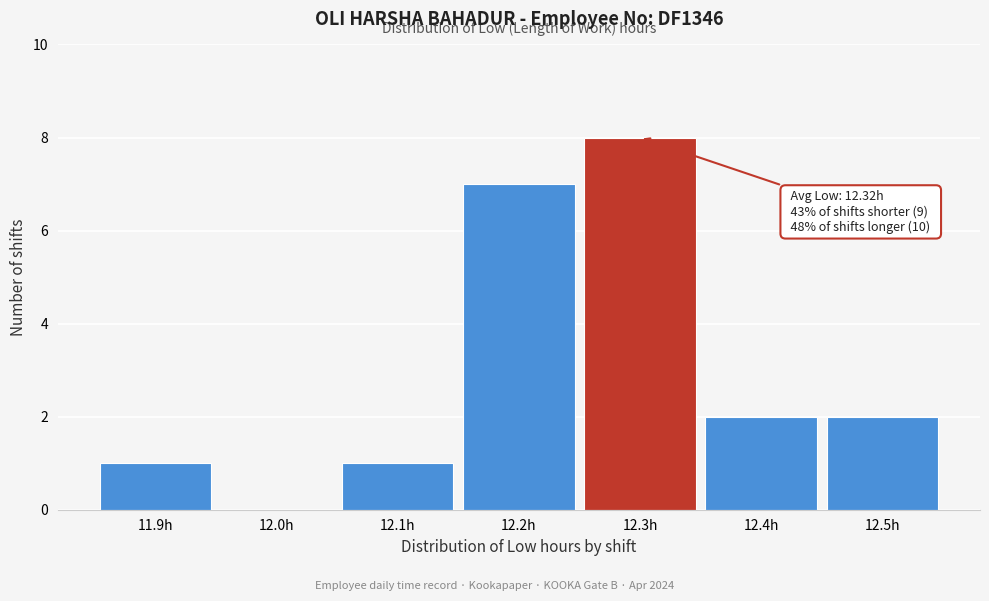

Reading left to right, extract all data points from this chart.

11.9h=1	12.0h=0	12.1h=1	12.2h=7	12.3h=8	12.4h=2	12.5h=2